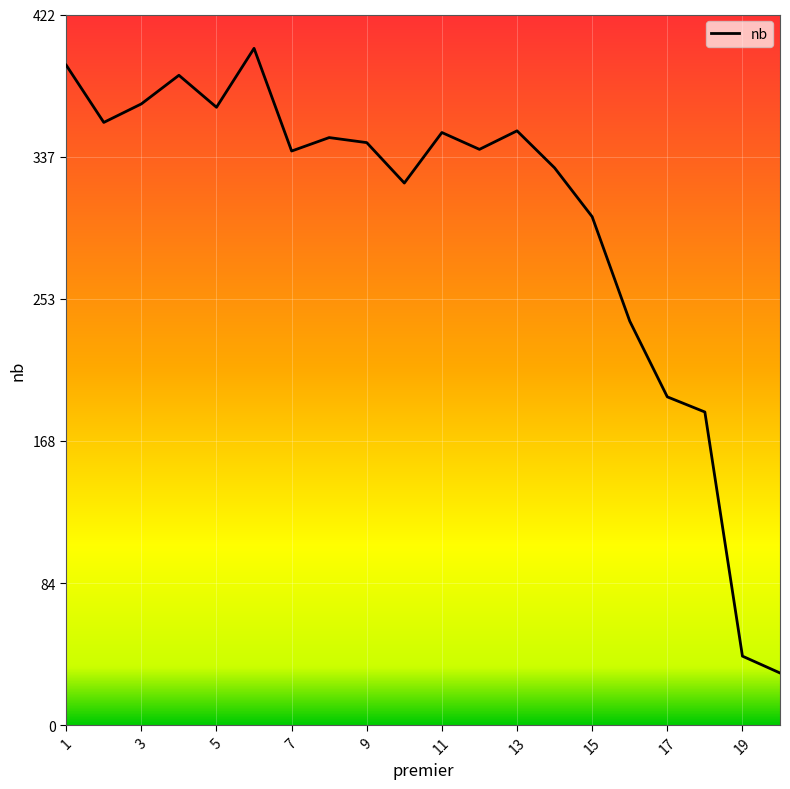

What is the difference between the maximum and minimum values?

371